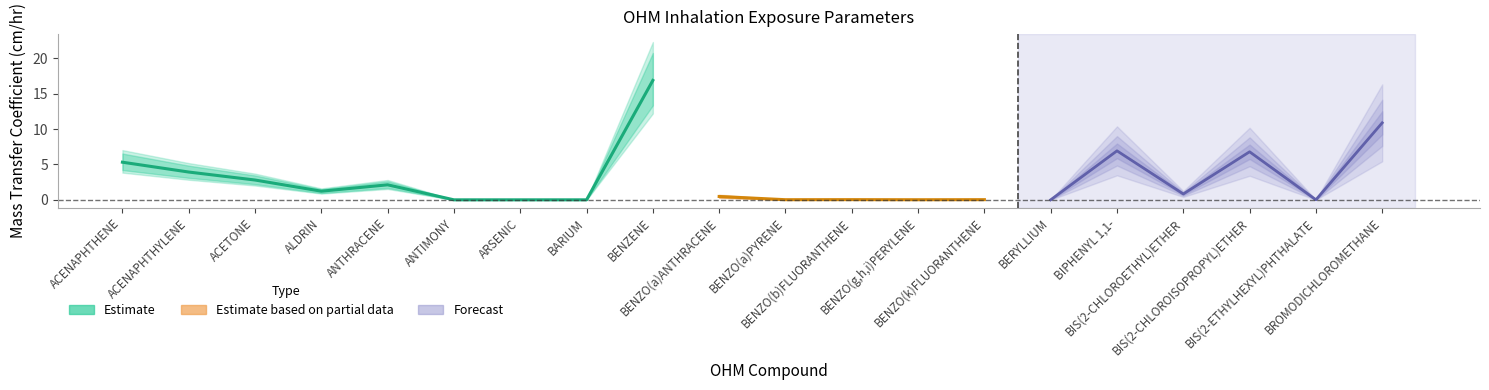

At which label does KL (cm/hr) reach its minimum?

ANTIMONY